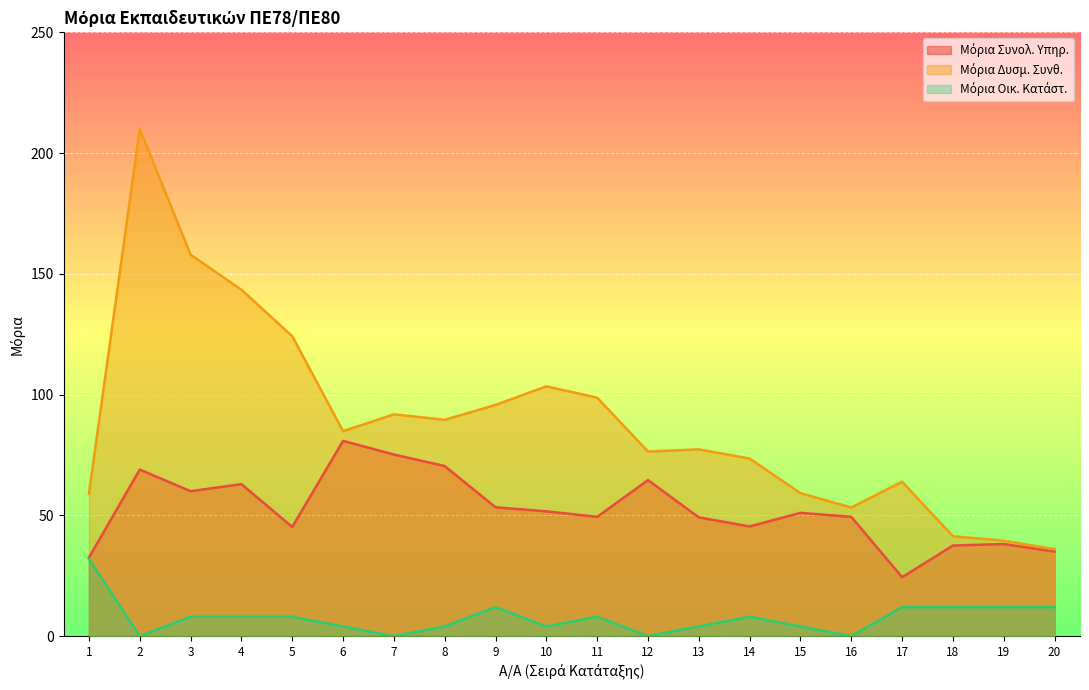

How many interior local peaks does the Μόρια Οικ. Κατάστ. series have?

3